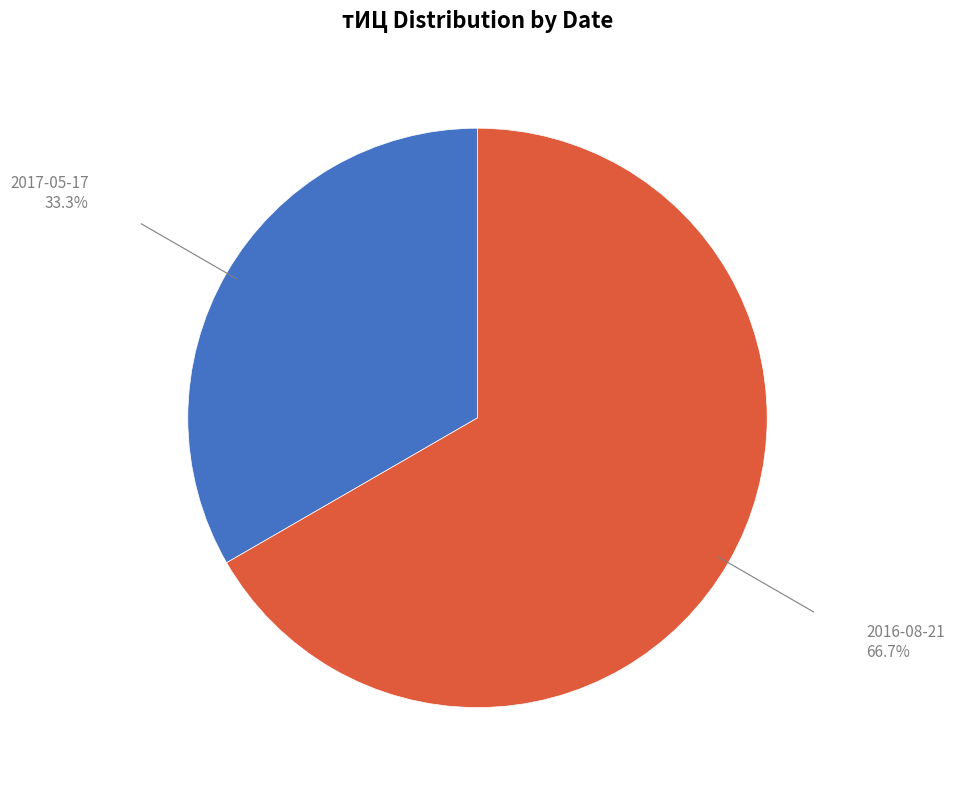

Rank the categories by value from lowest to highest.

2017-05-17, 2016-08-21